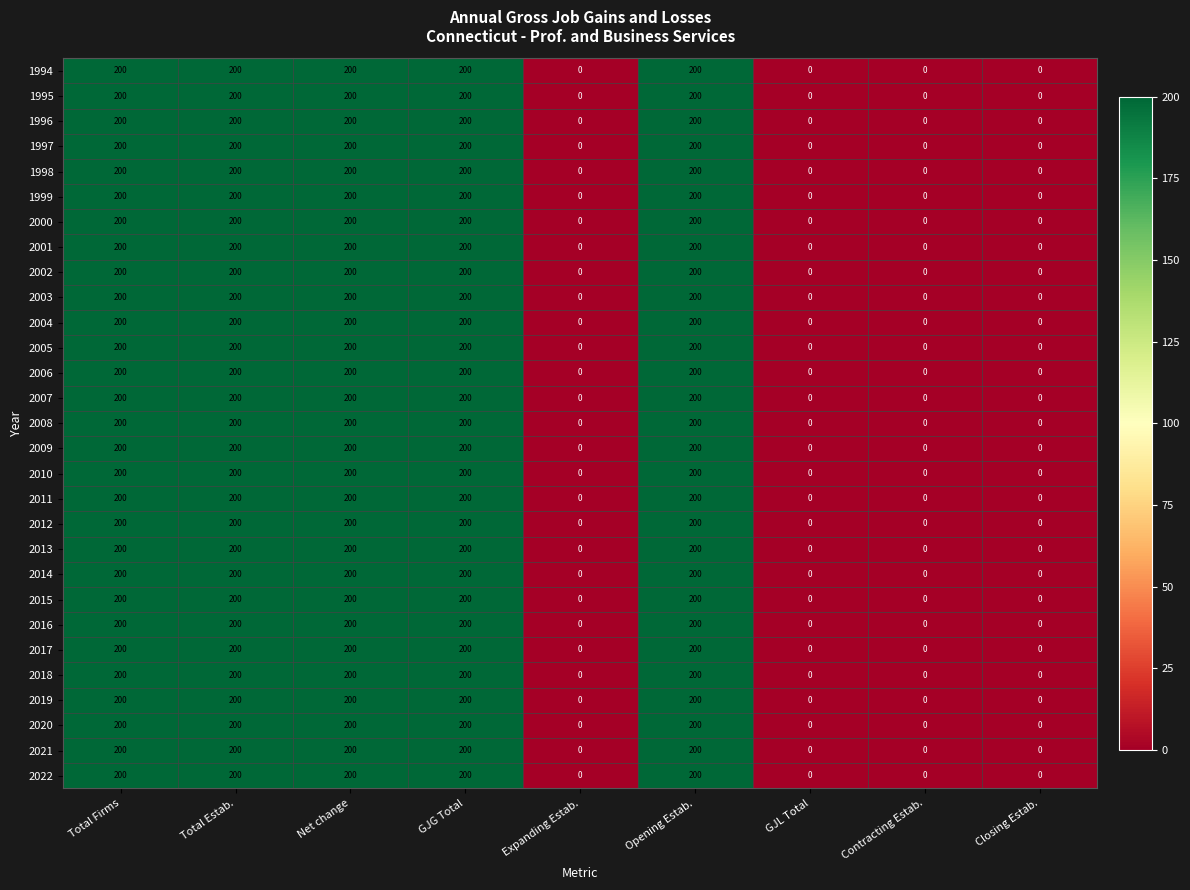

What is the difference between the maximum and minimum values in the 2021 series?

200